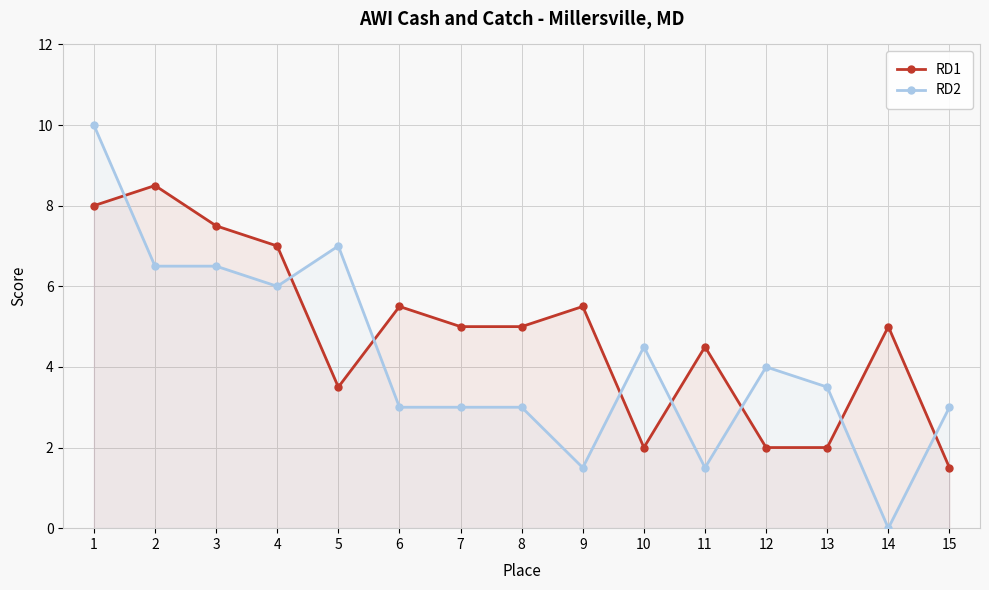

True or false: RD2 has more than 0 interior local peaks.

True